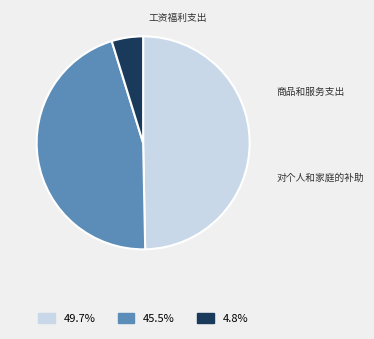

True or false: 对个人和家庭的补助 accounts for 5% of the total.

True